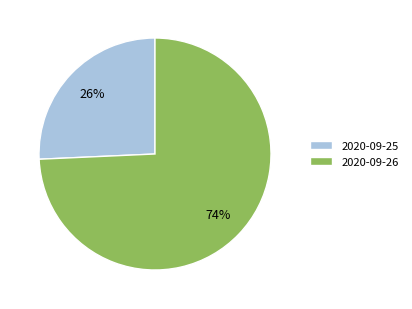

Is it true that 2020-09-26 is 74% of the pie?

True